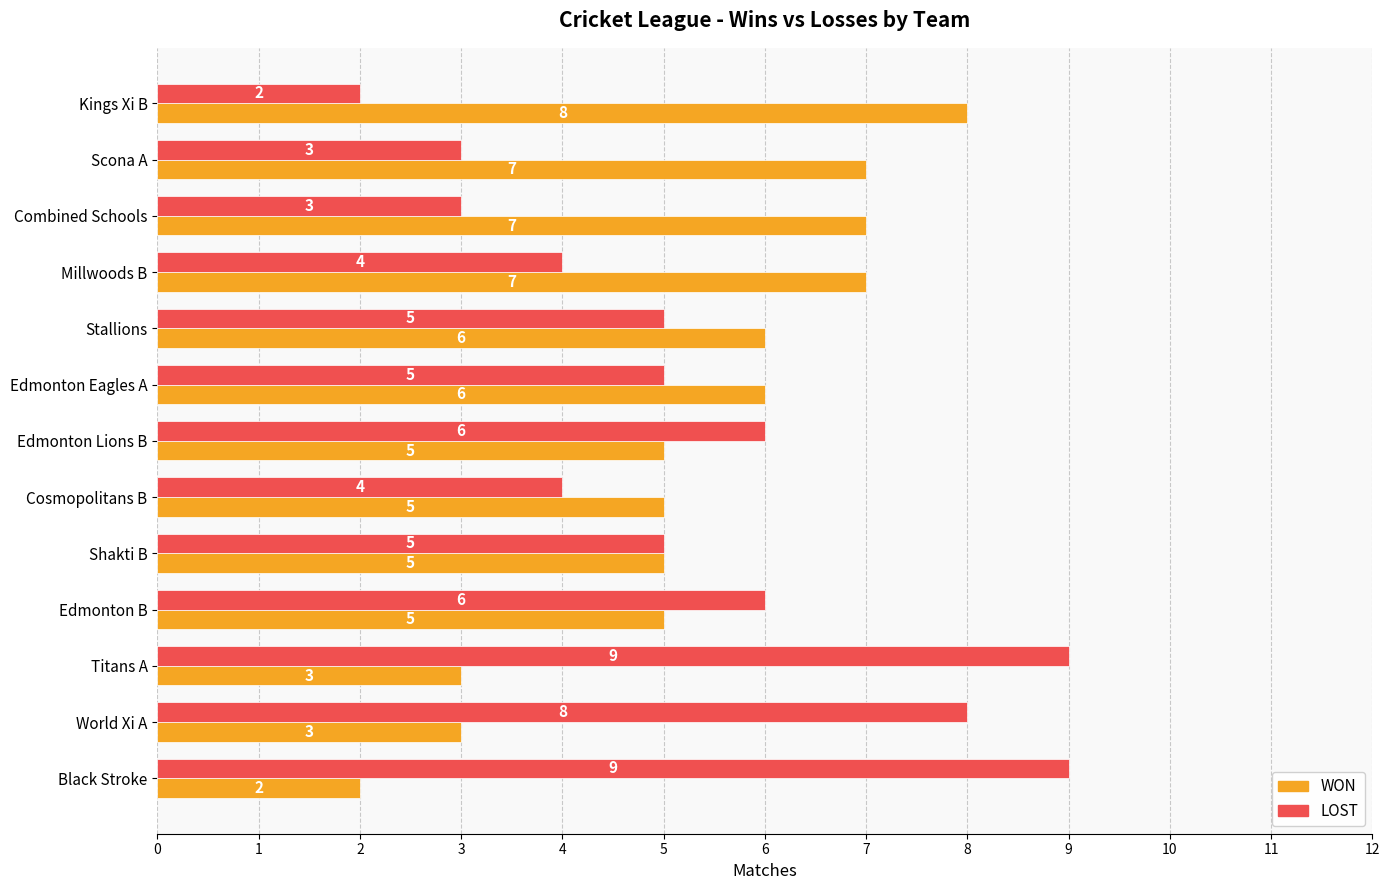

How many LOST values are between 4 and 6?

7